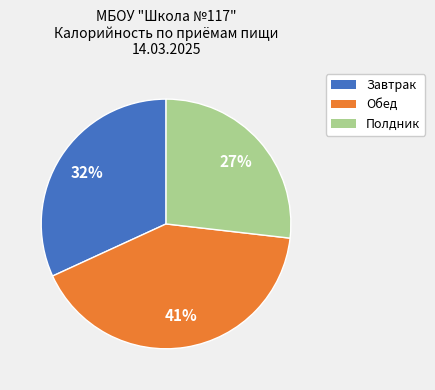

To the nearest percent, what is the average slice percentage?

33%